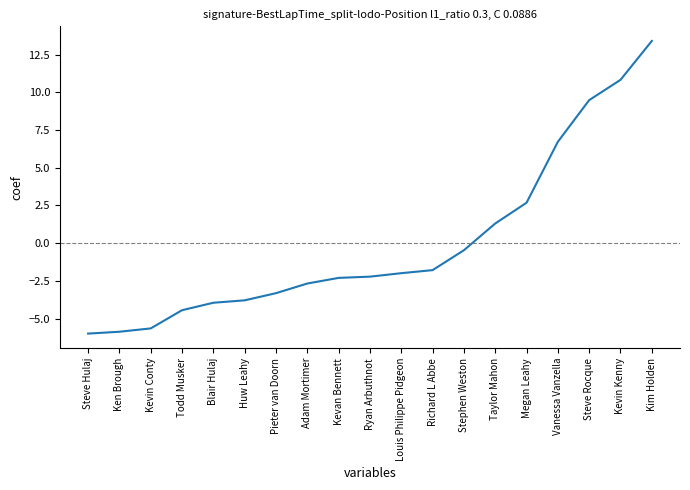

Between Ken Brough and Pieter van Doorn, which is larger?

Pieter van Doorn